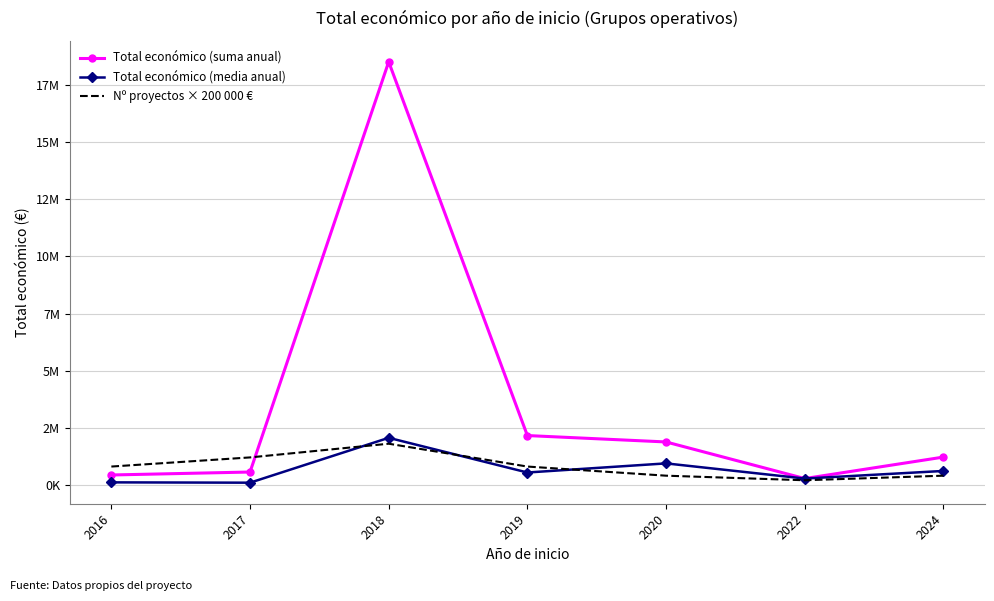

List the series in order of their peak value, highest first.

Total económico (suma anual), Total económico (media anual), Nº proyectos × 200 000 €